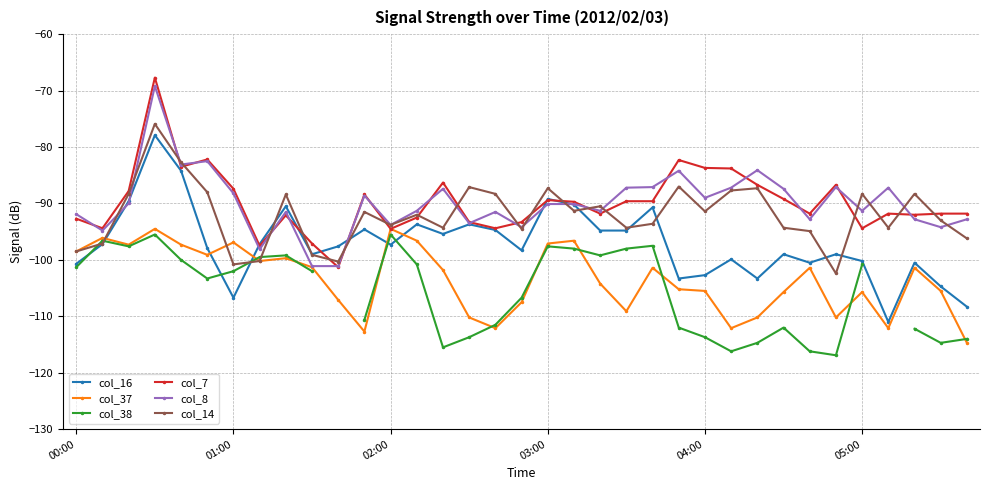

What is the approximate value of col_7 at 20?

-91.8